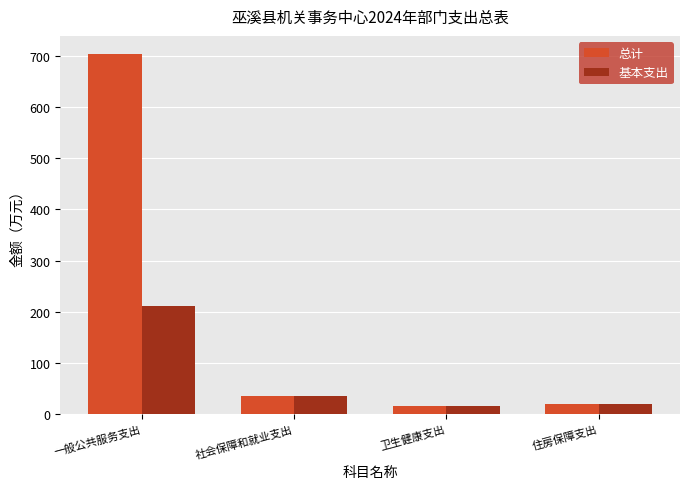

What value does the 基本支出 series have at 社会保障和就业支出?

35.2